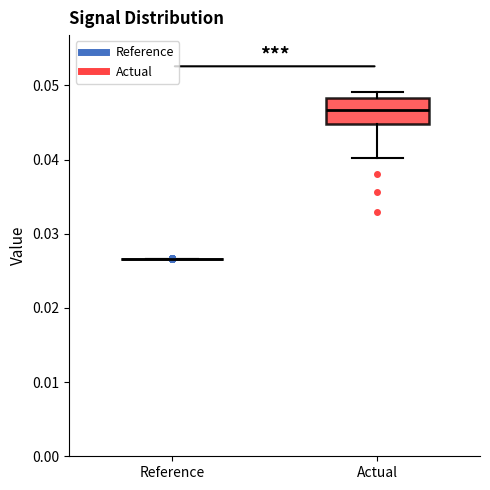

Reading left to right, read every box against the y-axis: the position of its median line, the range the box covers, and the ends of its whiskers. The values are not printed on the chart, so give them approximately, as read against the axis.

Reference: box collapsed to a line at 0.027, whiskers 0.027 to 0.027
Actual: median 0.047, box 0.045 to 0.048, whiskers 0.040 to 0.049